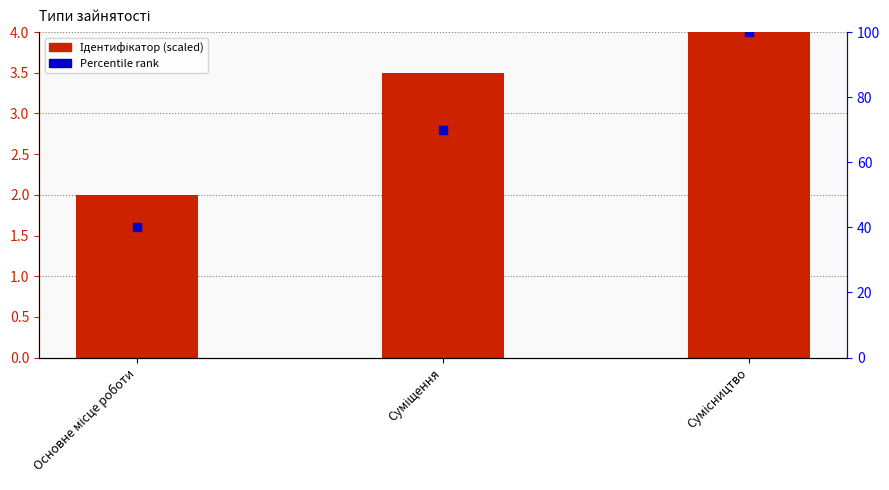

At which category is the sum across all series the highest?

Сумісництво